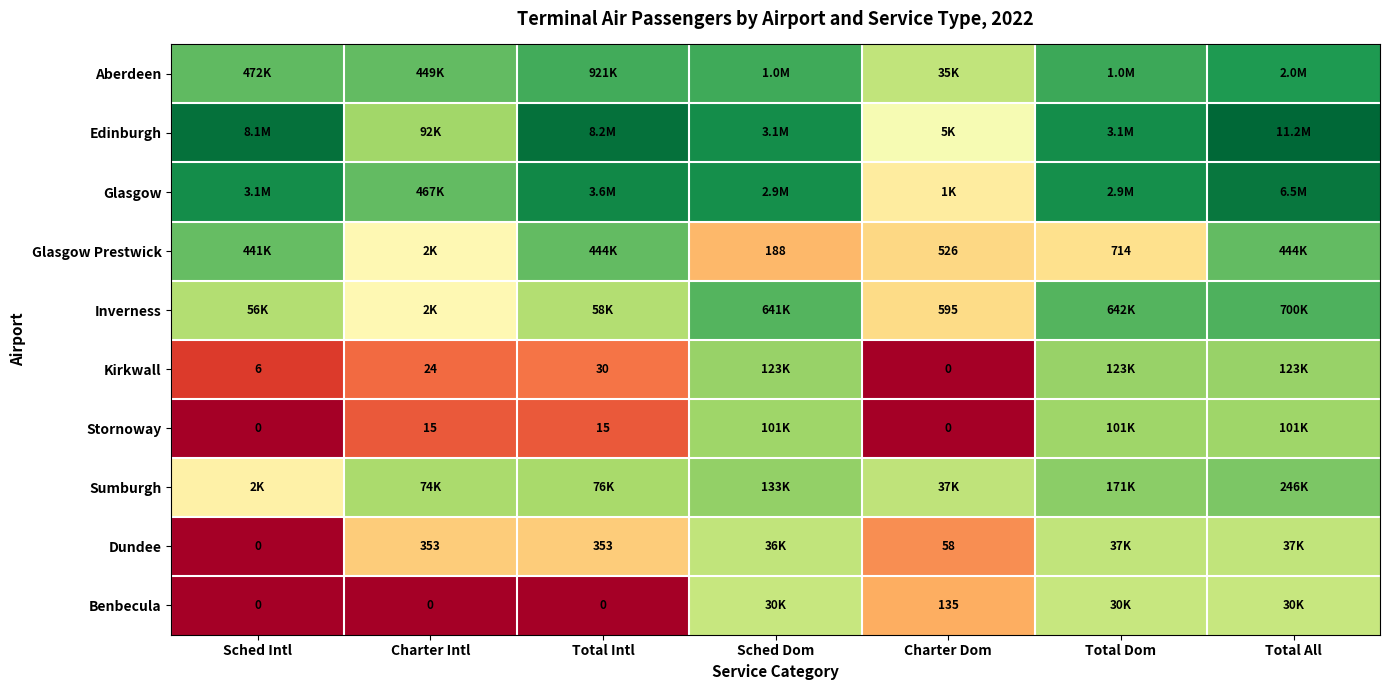

Is the value of Stornoway at Charter Dom greater than the value of Dundee at Total Intl?

No